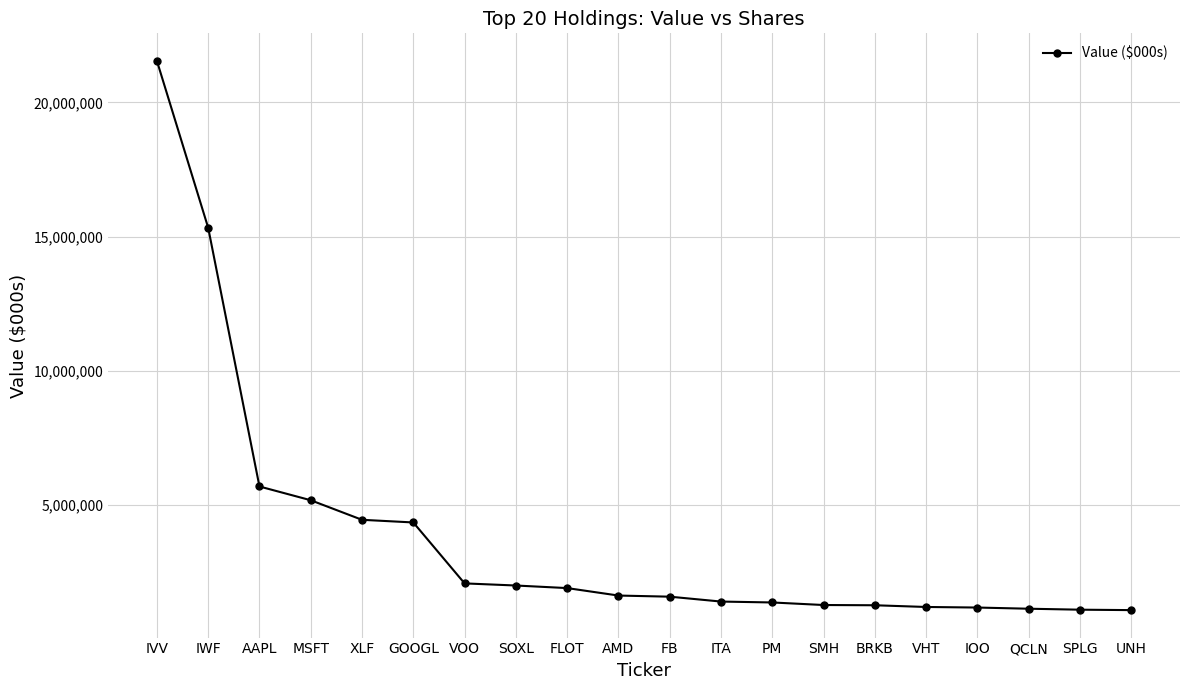

At which category does the chart reach its peak across all series?

IVV